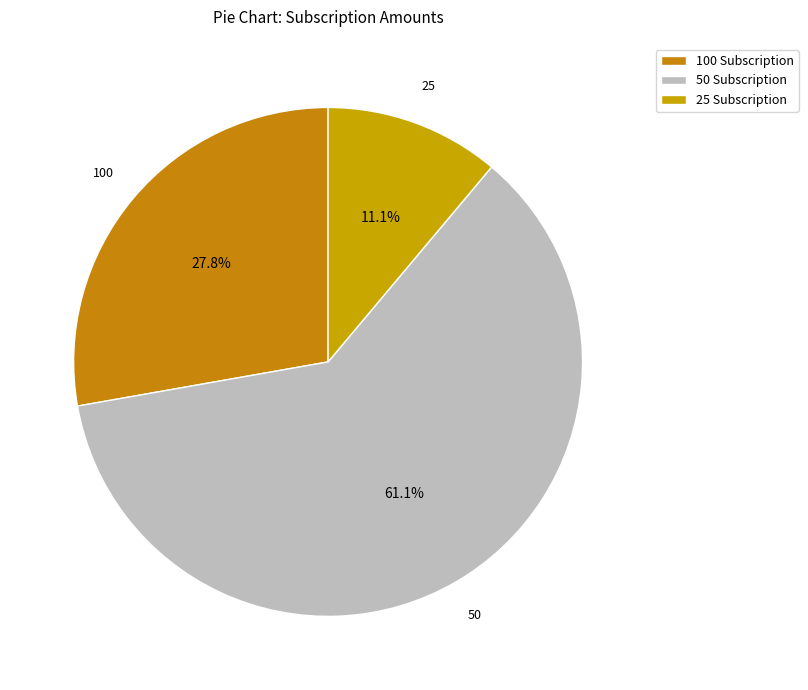

Is 50 the majority of the pie?

Yes